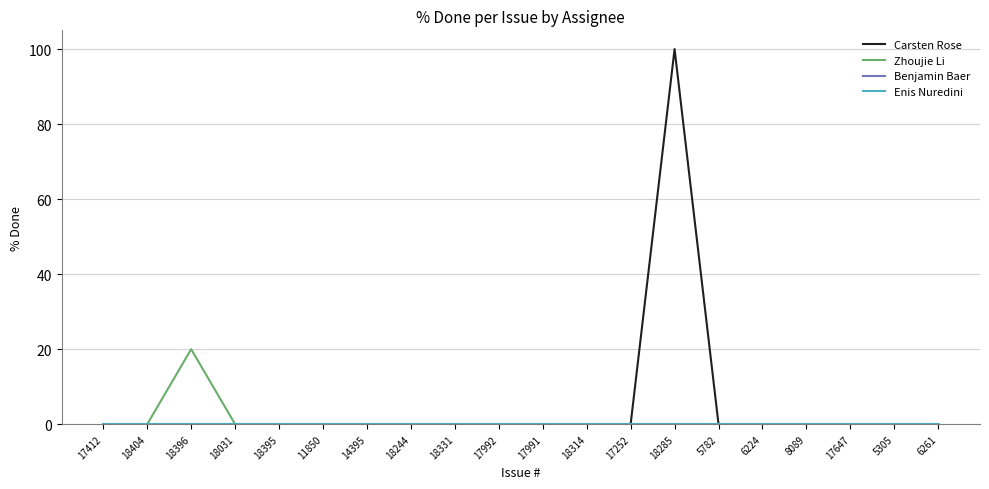

Is this an area chart (filled region under the line)?

No